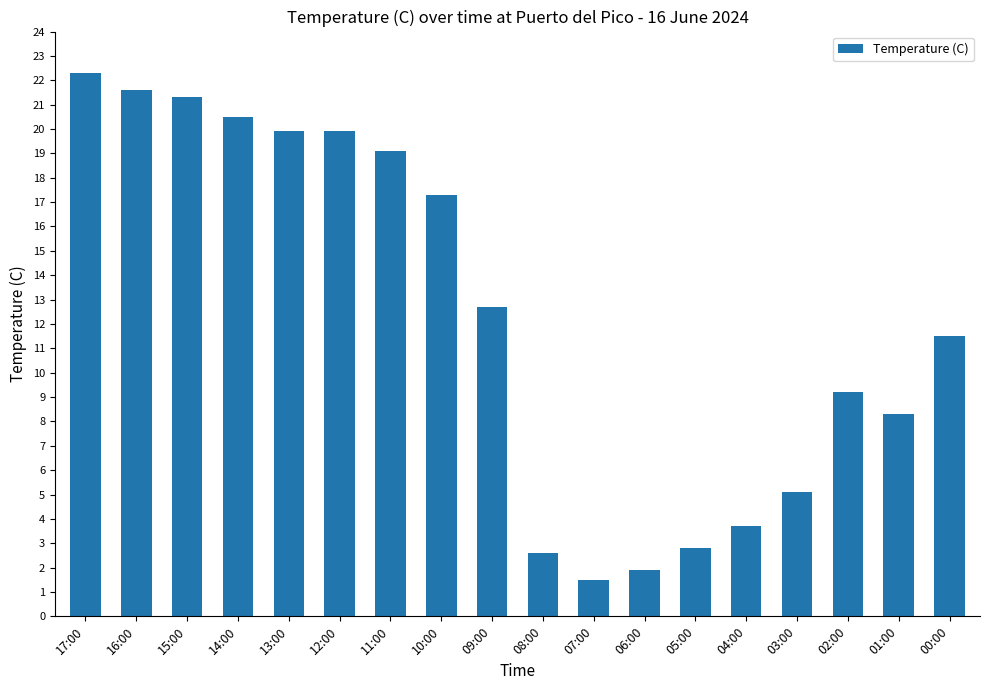

What is the sum of all values?

221.2